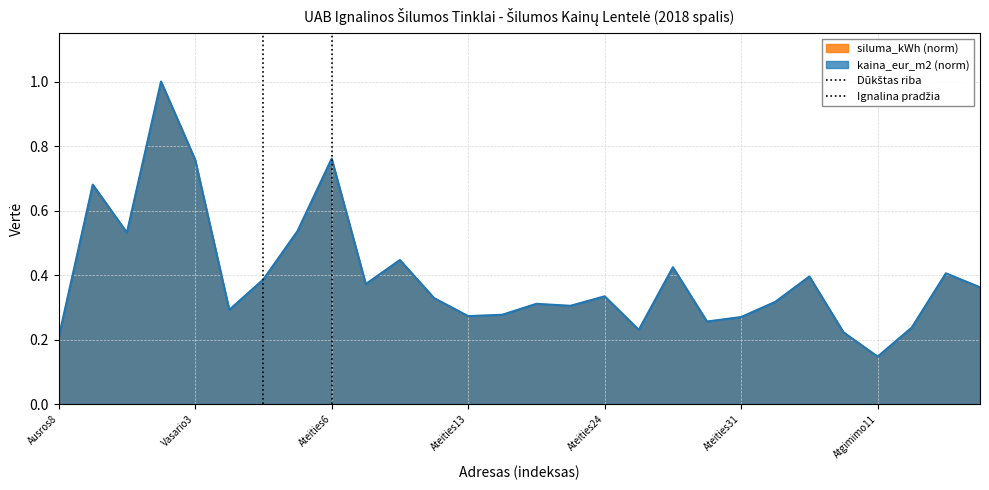

What is the highest value of the kaina_eur_m2 (norm) series?

1.0